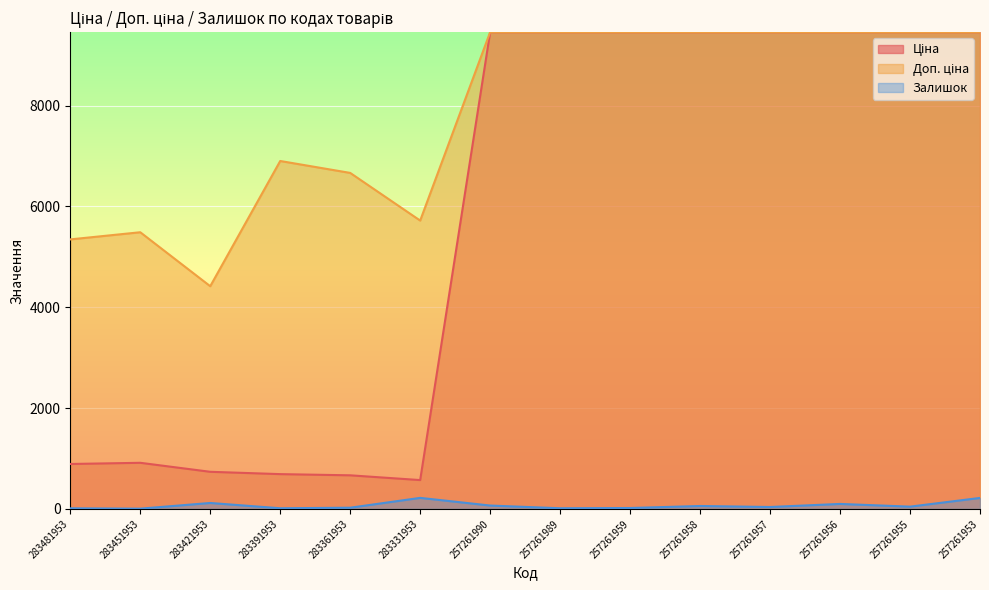

At which category is the sum across all series the highest?

257261953